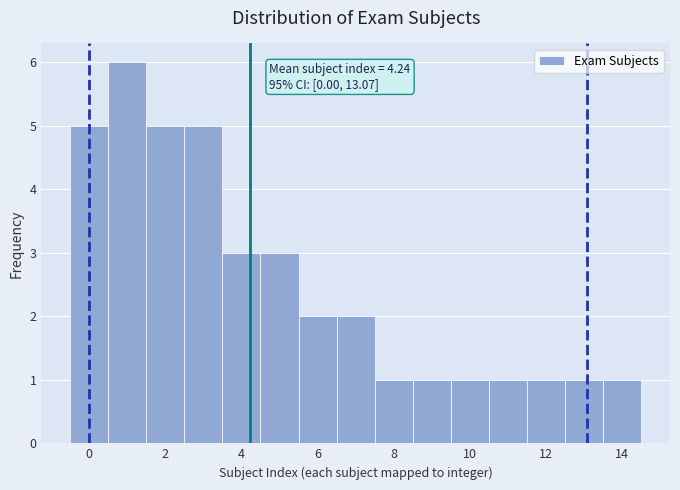

Which range on the x-axis has the tallest bar?

0.5 to 1.5